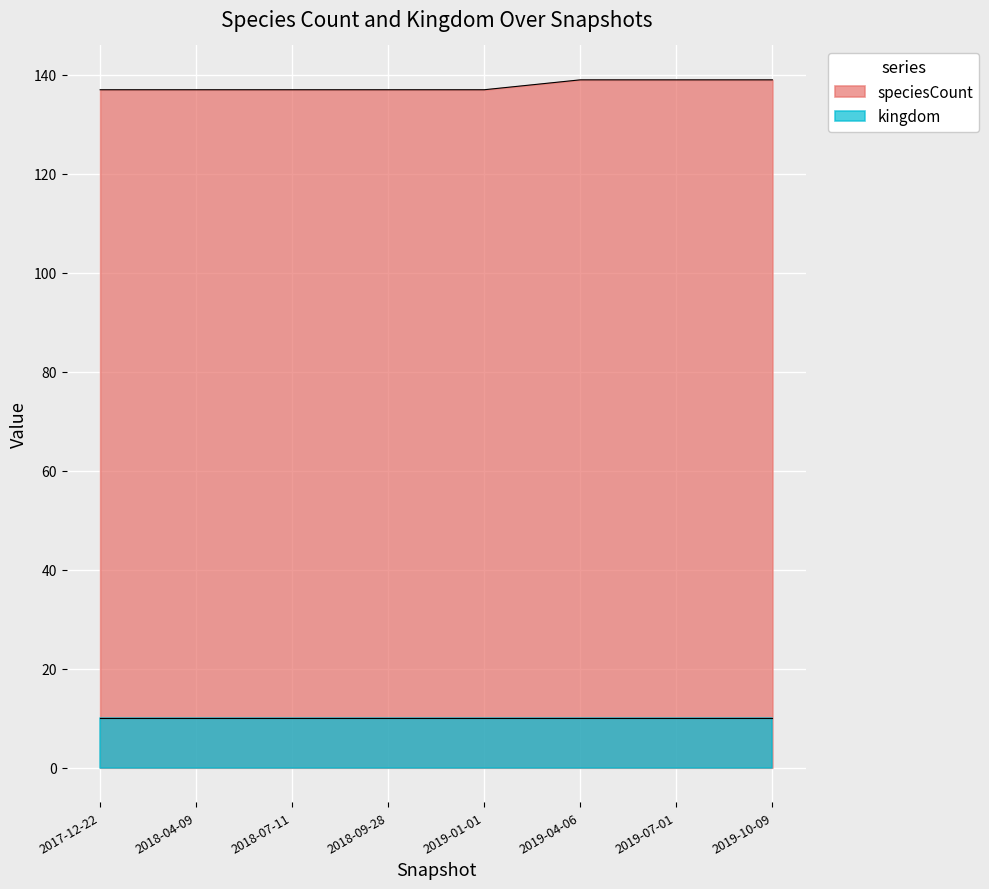

Between 2019-04-06 and 2019-07-01, which is larger?

2019-04-06